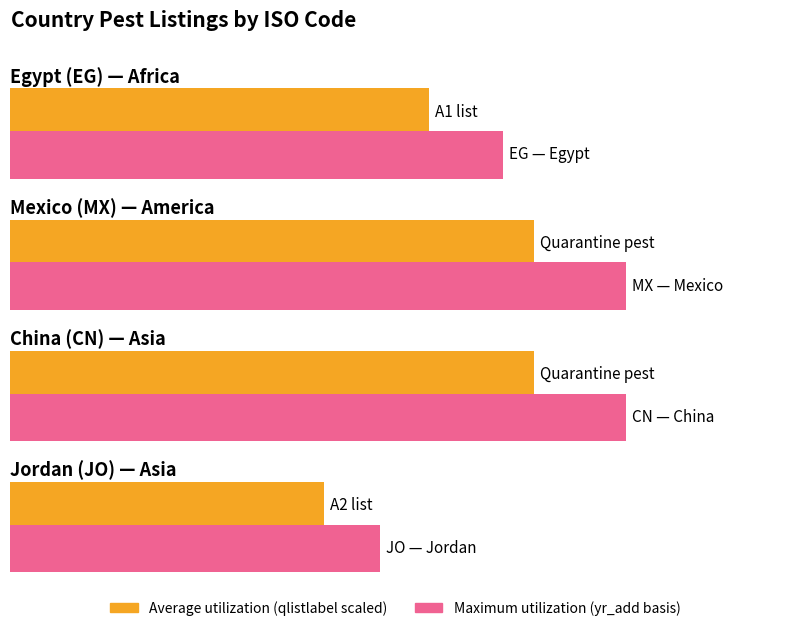

What position from the right is CN?

2